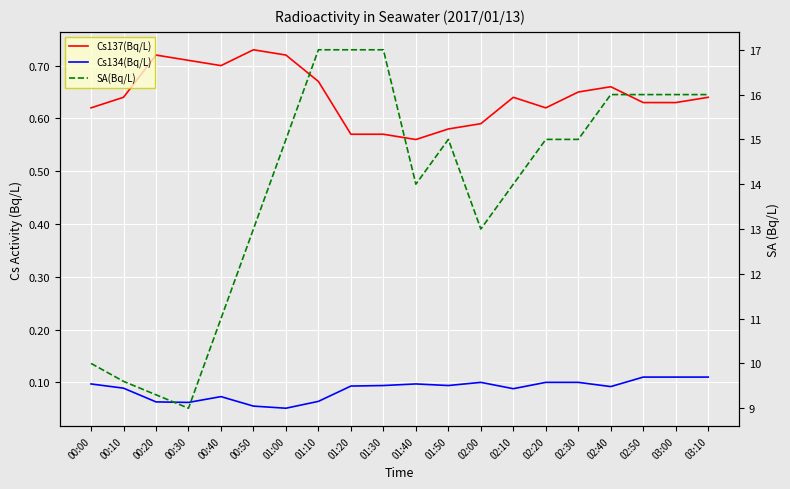

What is the sum of all Cs134(Bq/L) values?

1.7